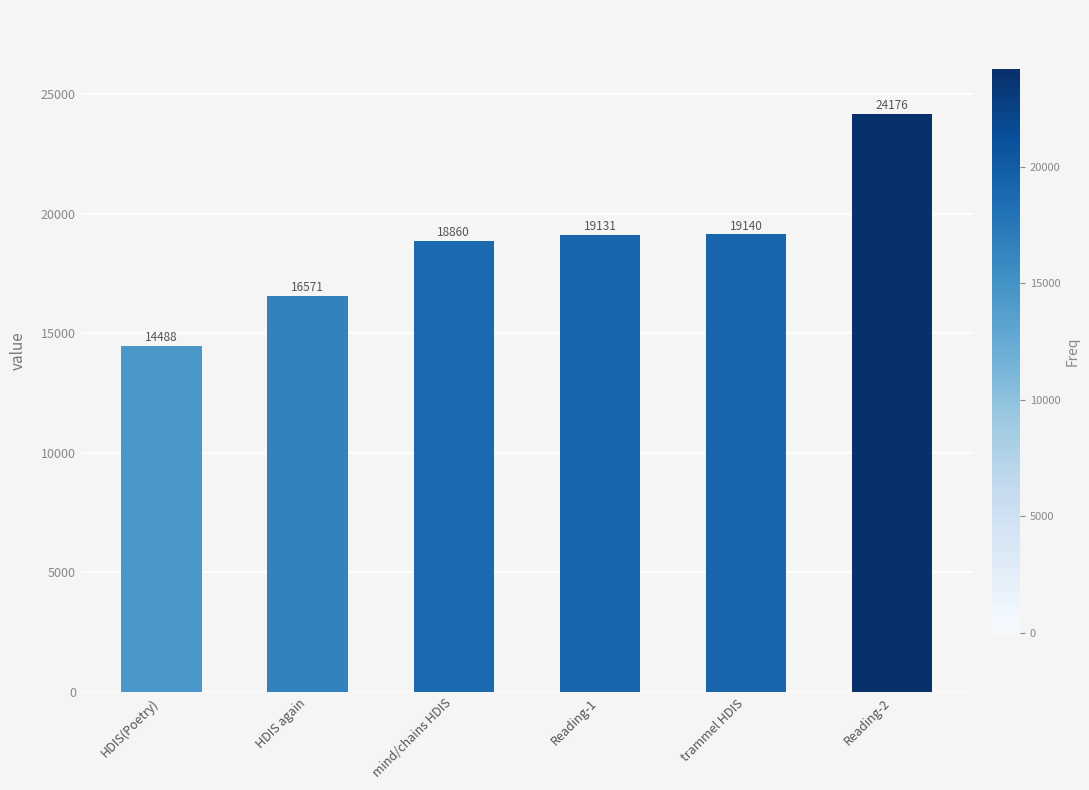

List the labels in order of value, smallest first.

HDIS(Poetry), HDIS again, mind/chains HDIS, Reading-1, trammel HDIS, Reading-2